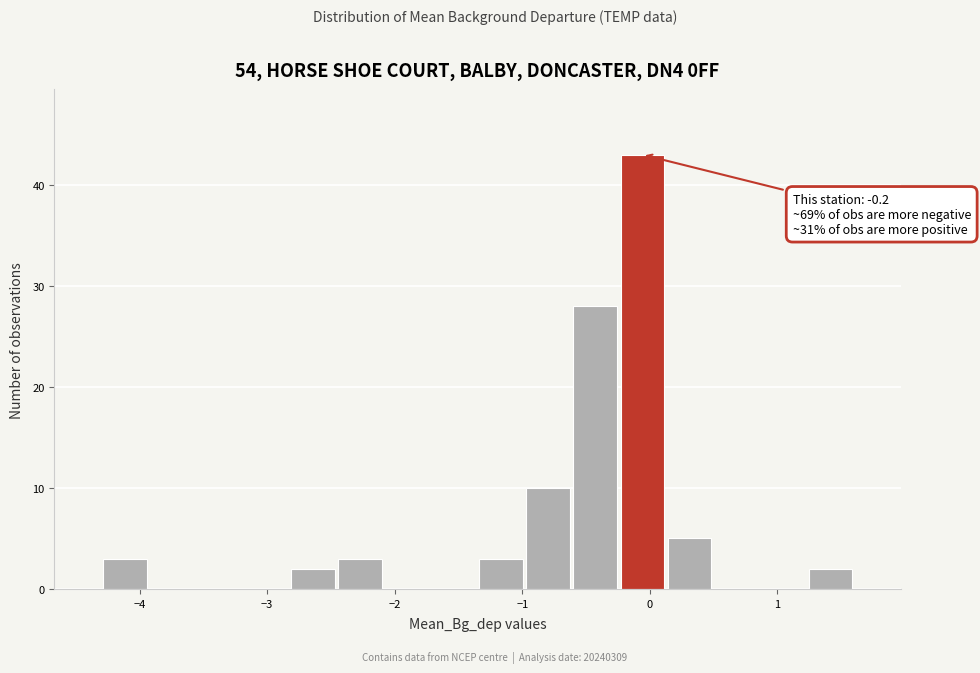

Around what value on the x-axis is the tallest bar? Give the approximate position of its centre, as read against the axis.

-0.1